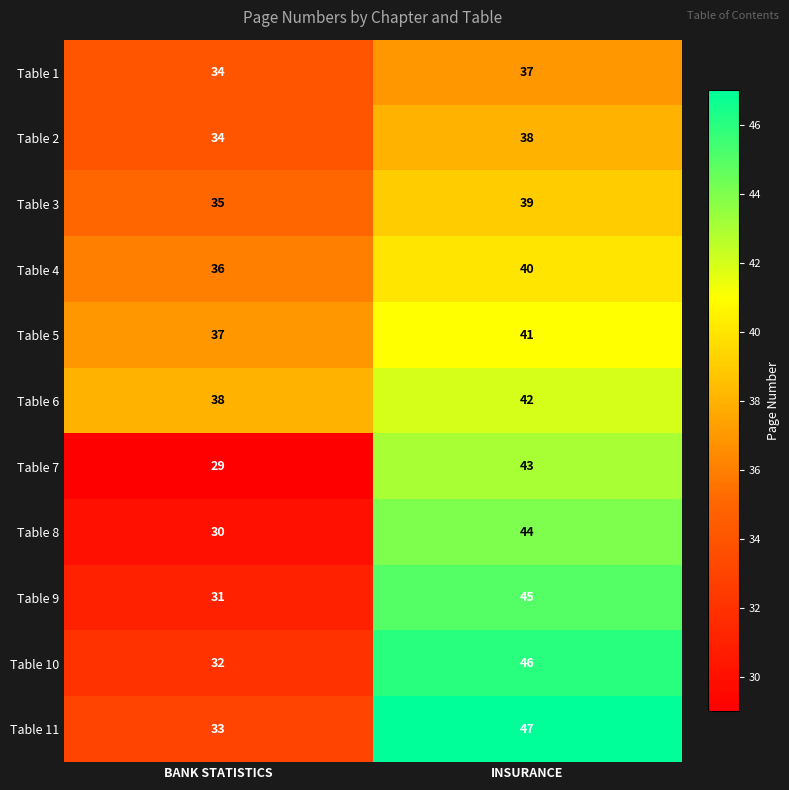

What is the difference between the highest and lowest values at BANK STATISTICS?

9